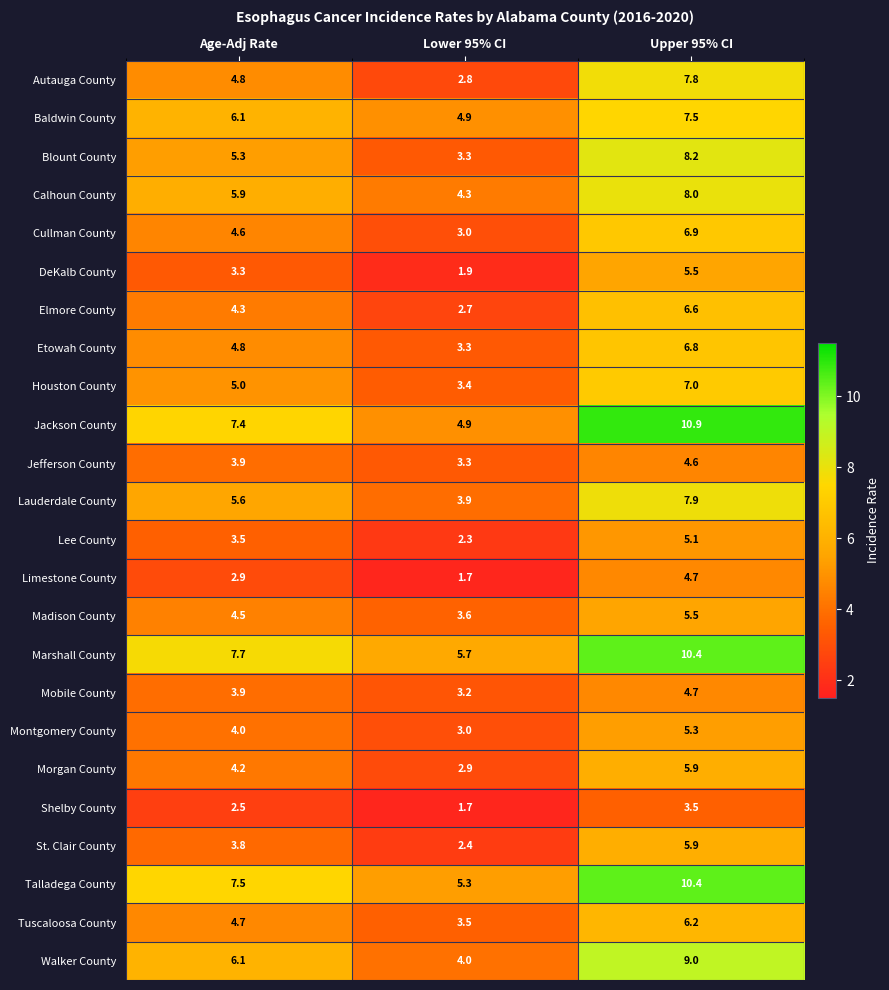

What is the maximum value for Elmore County?

6.6